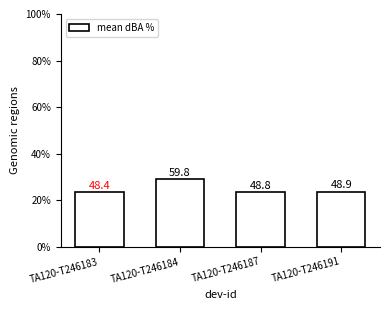

Which category has the lowest value across all series?

TA120-T246183